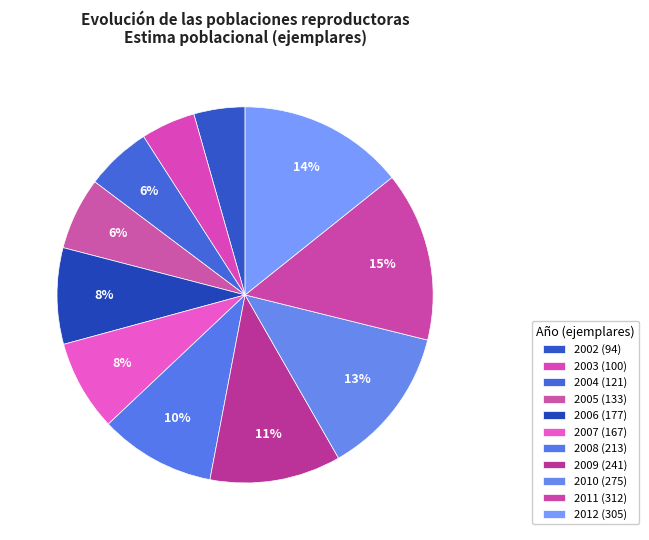

Does 2004 account for over 50% of the chart?

No